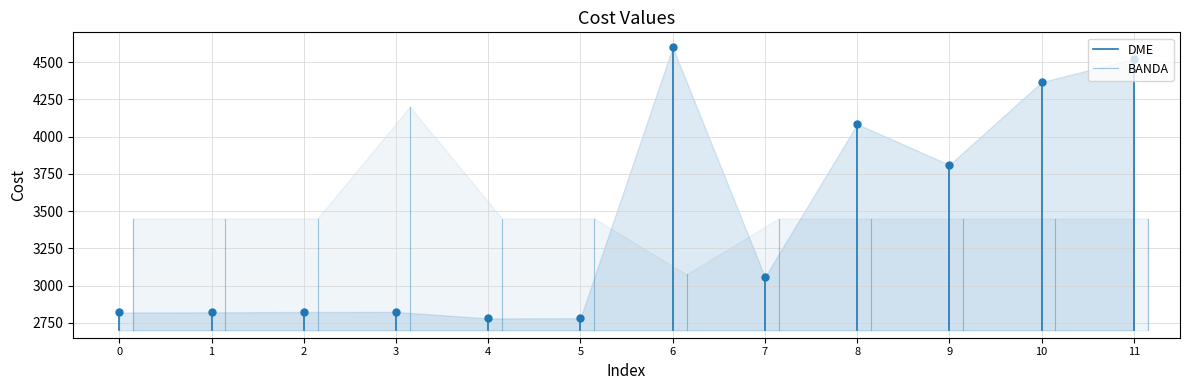

Which series has the largest total across all categories?

BANDA